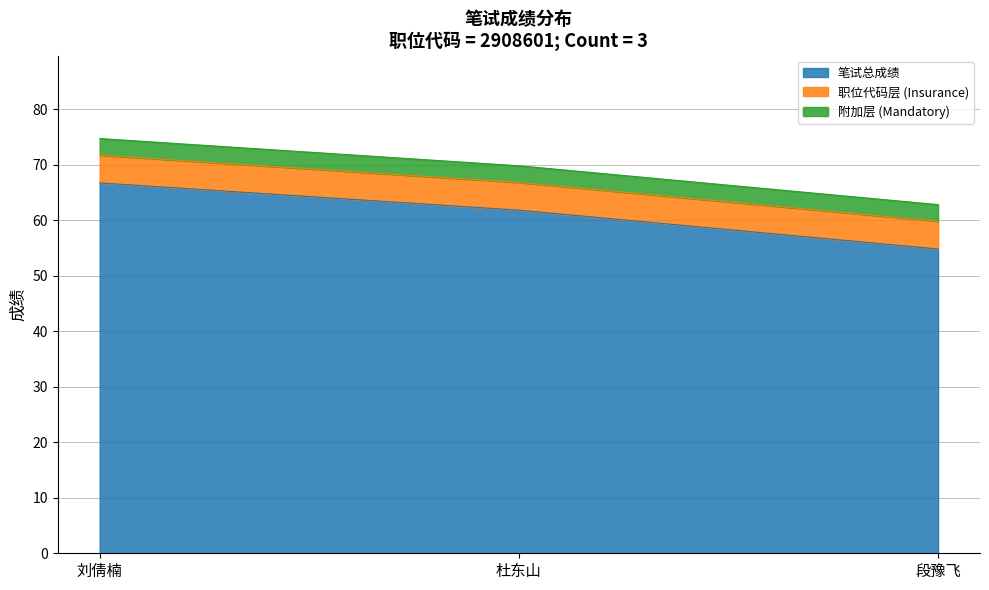

How many lines are shown in the chart?

3